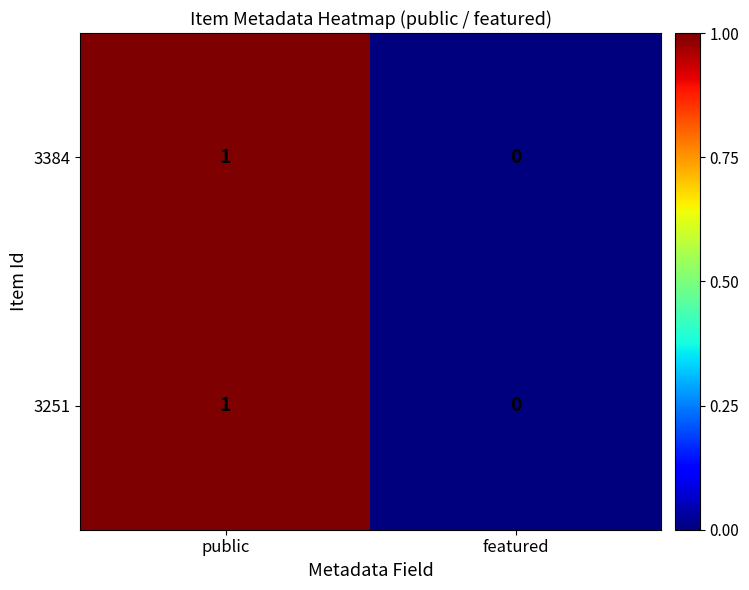

True or false: 3384 has a value of 0 at featured.

True